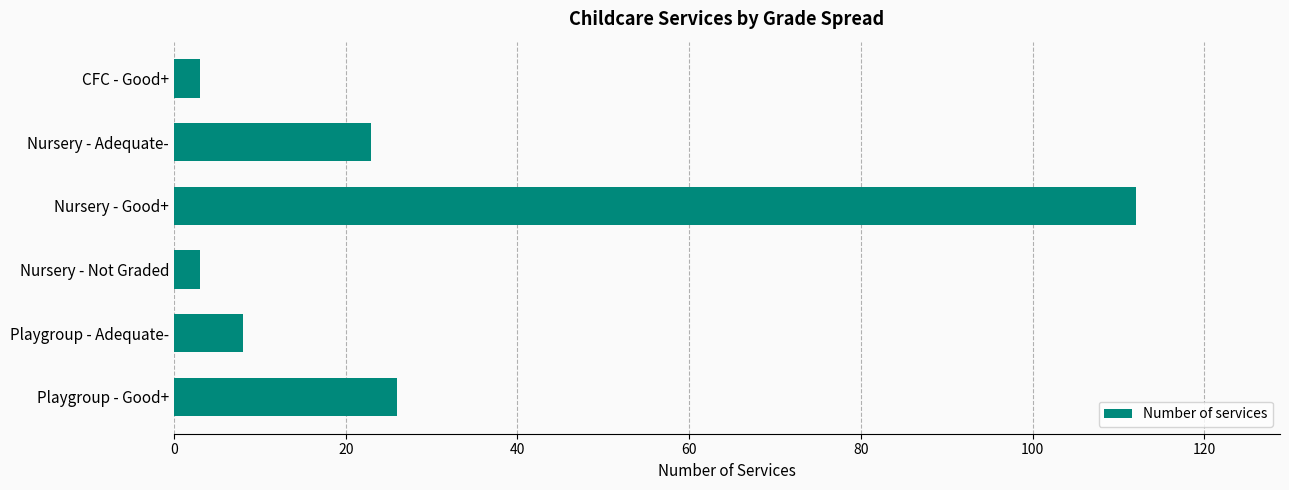

What is the difference between the second highest and minimum values?

23